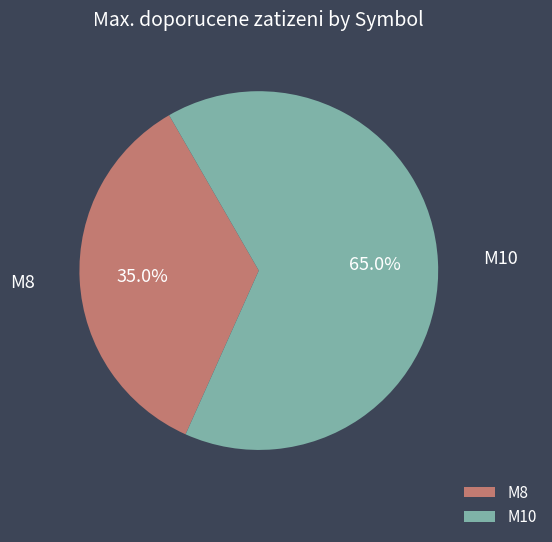

Which has a higher value, M10 or M8?

M10